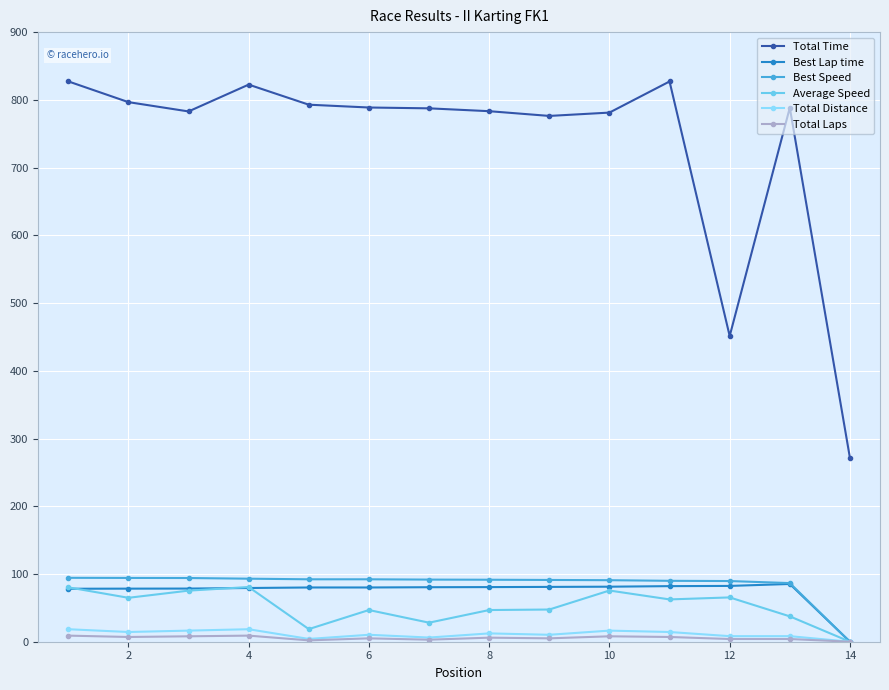

How many series are shown in this chart?

6